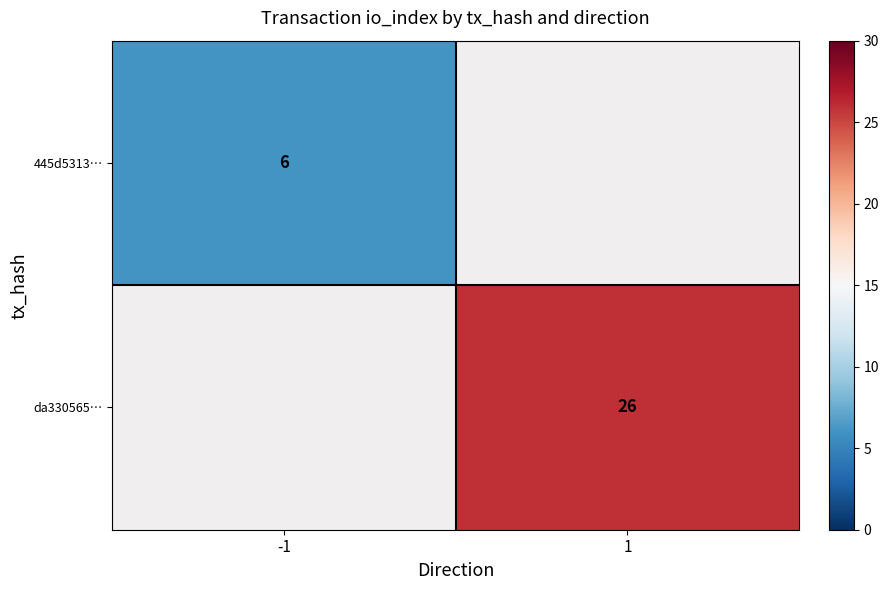

What is the smallest value displayed?

6.0